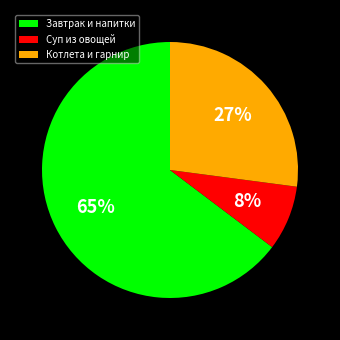

Which slice is the largest?

Завтрак и напитки